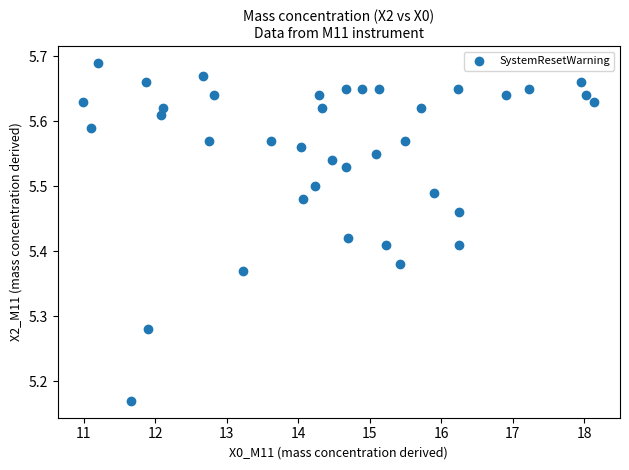

What is the range of Y values (max minus min)?

0.5